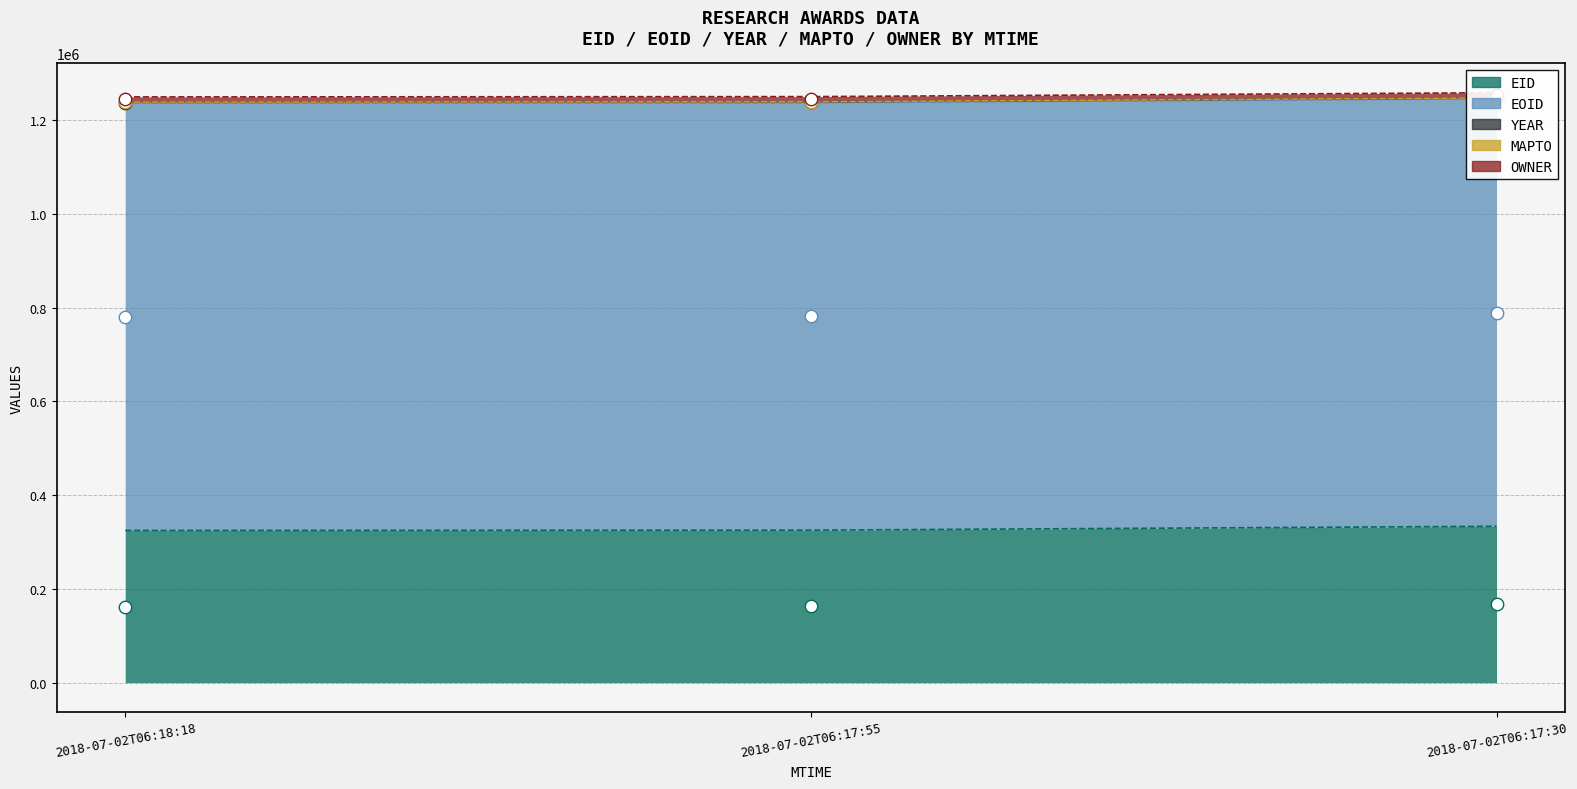

Which series has the largest Y range (max minus min)?

EID